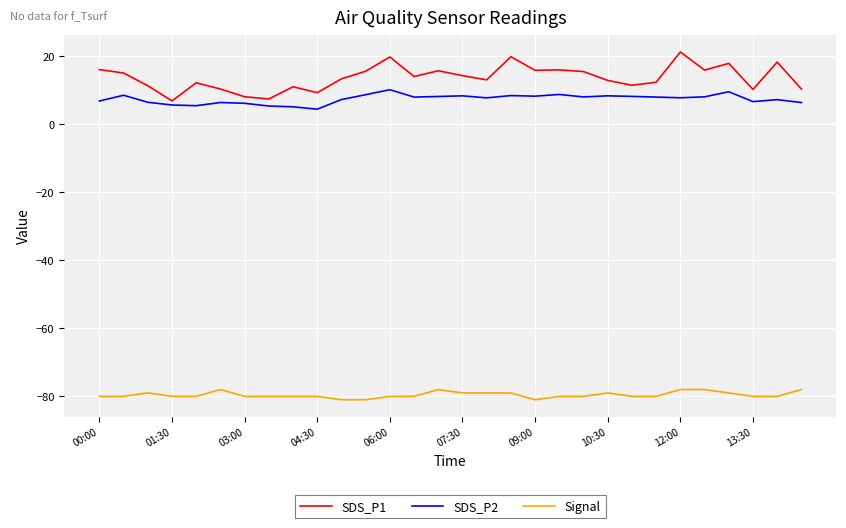

List the series in order of their peak value, lowest first.

Signal, SDS_P2, SDS_P1